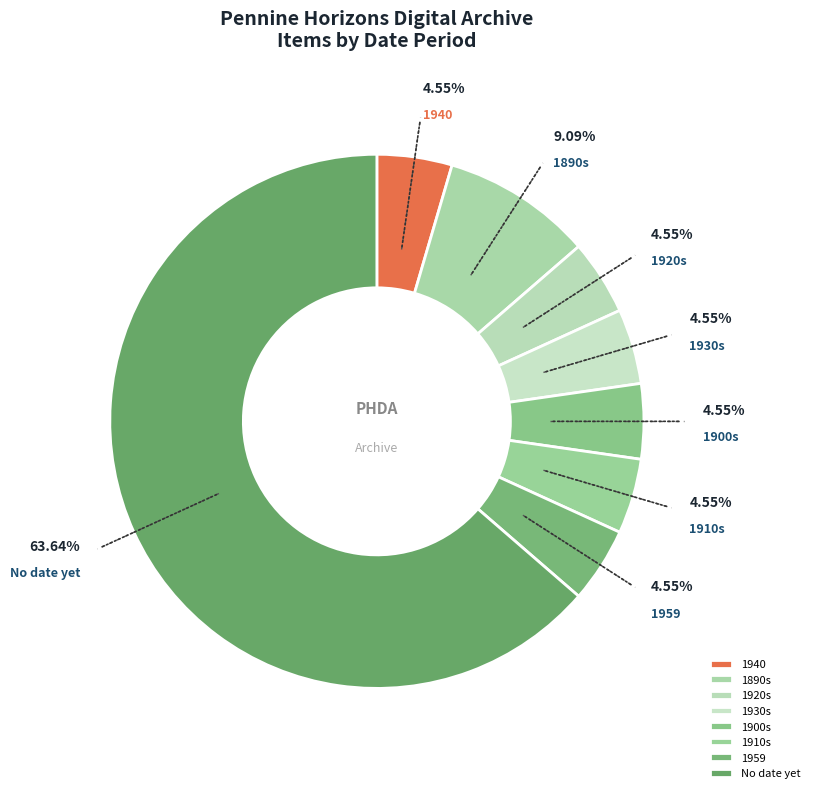

Is there any slice that represents more than half of the pie?

Yes